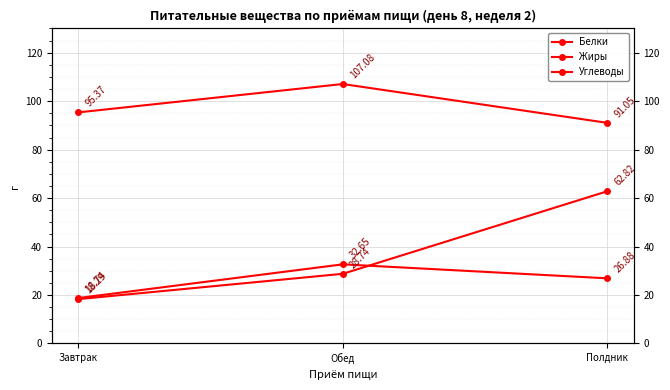

Is it true that Углеводы equals 21.3 at Полдник?

False